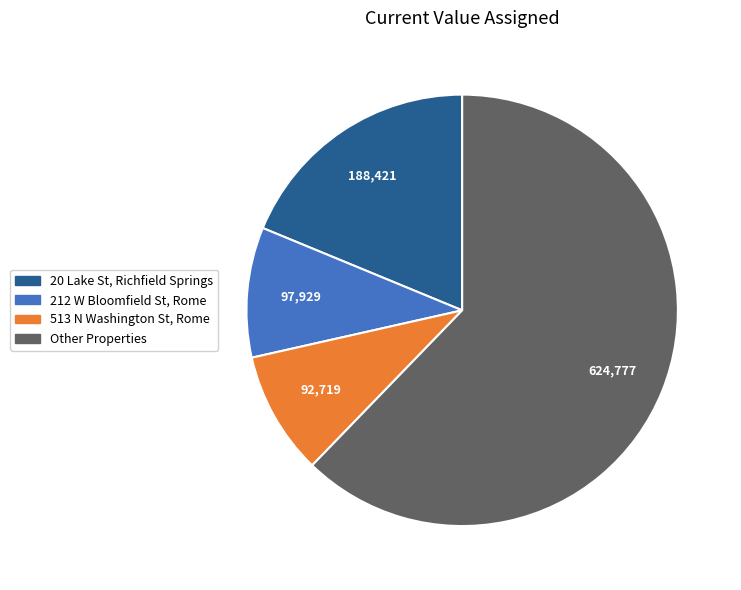

Count the number of slices in the pie.

4